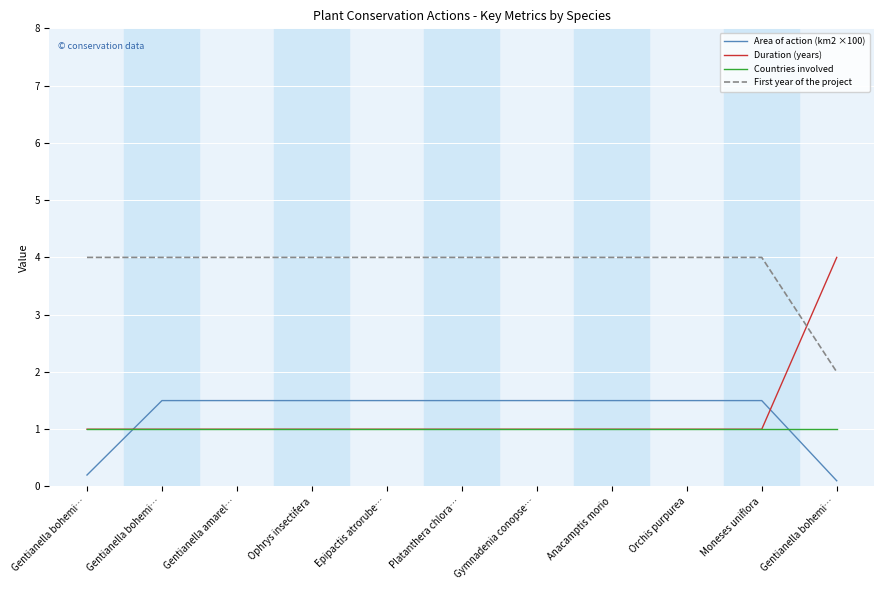

Which label corresponds to the smallest value in the chart?

Gentianella bohemi…